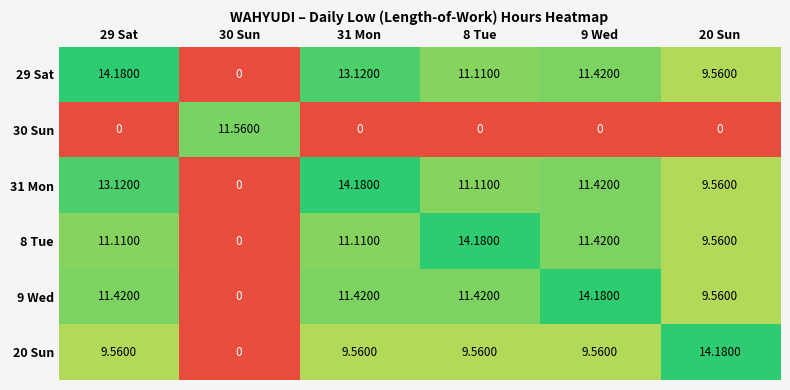

Which has a higher value, 30 Sun or 29 Sat?

29 Sat